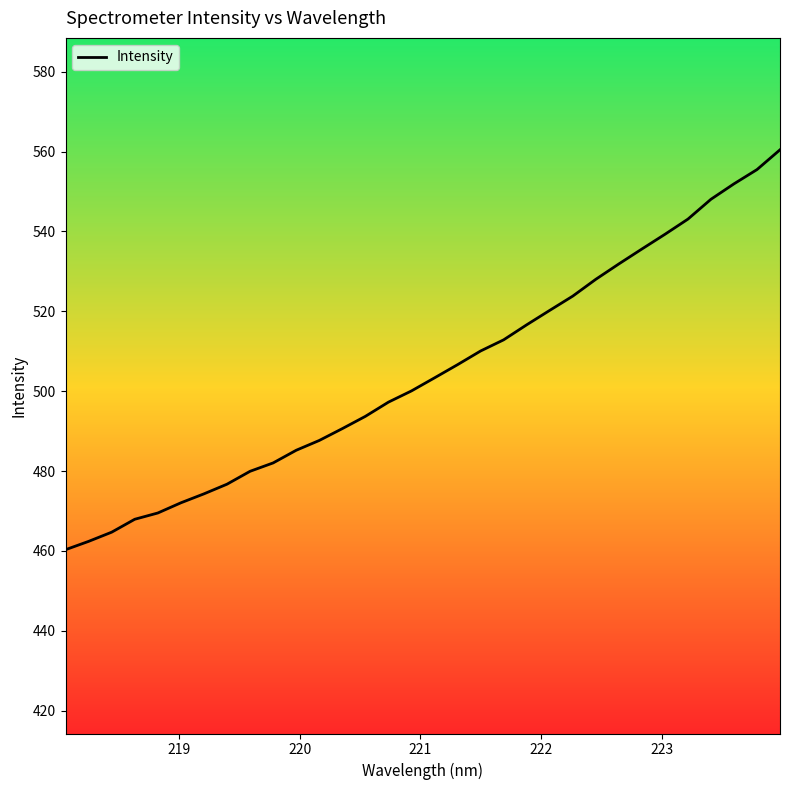

What is the minimum value shown in the chart?

460.3